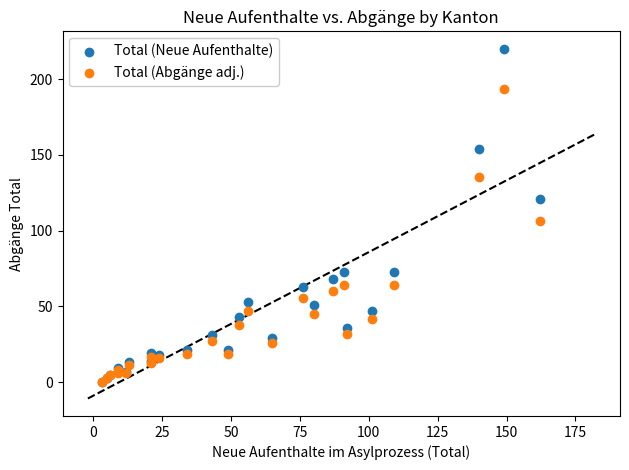

Which series has the widest spread of Y values?

Total (Neue Aufenthalte)